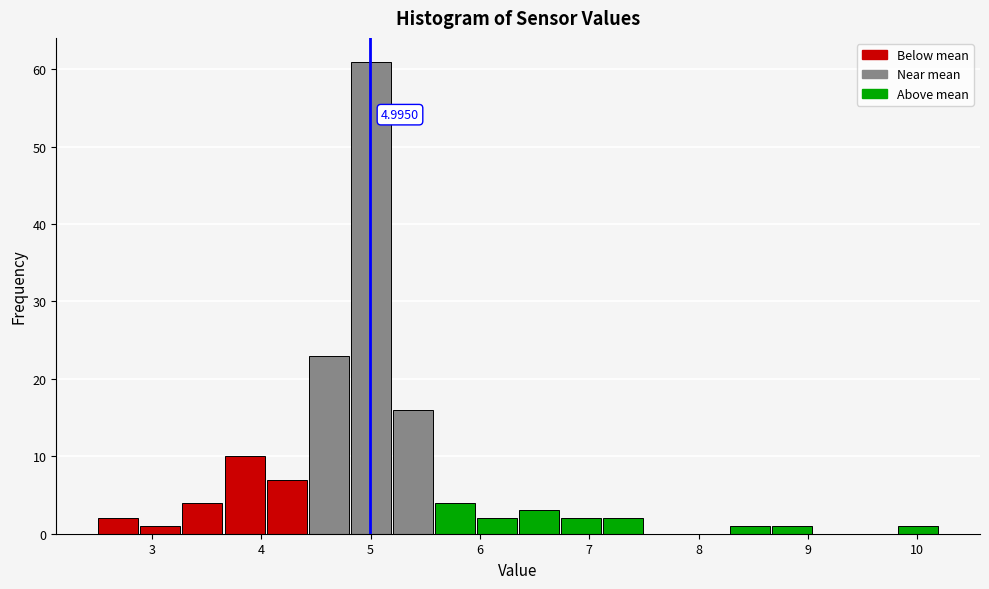

Read against the x-axis, roughly where is the centre of the tallest bar?

5.0